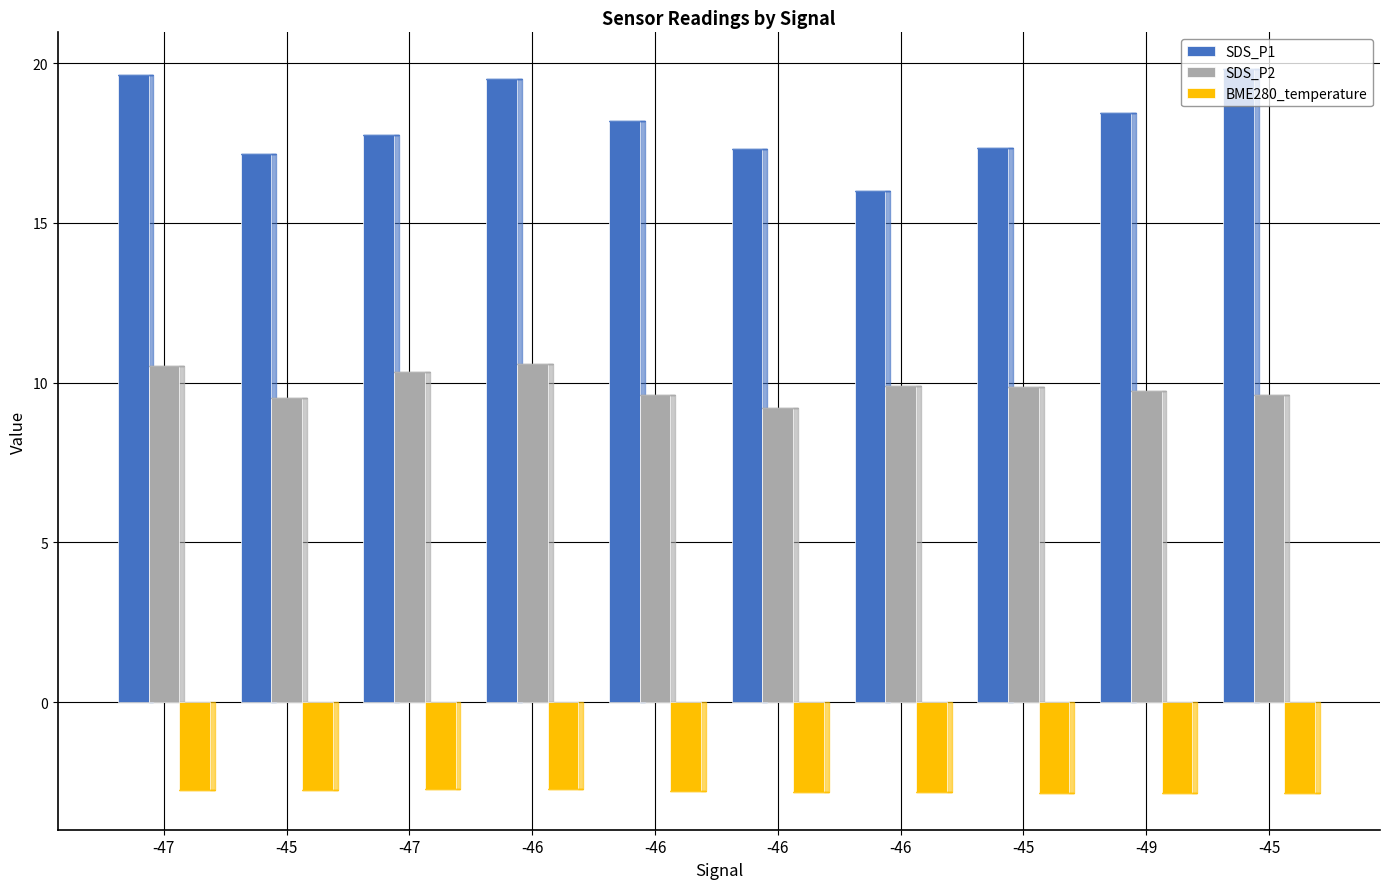

How many data points in SDS_P1 are above 18?

5